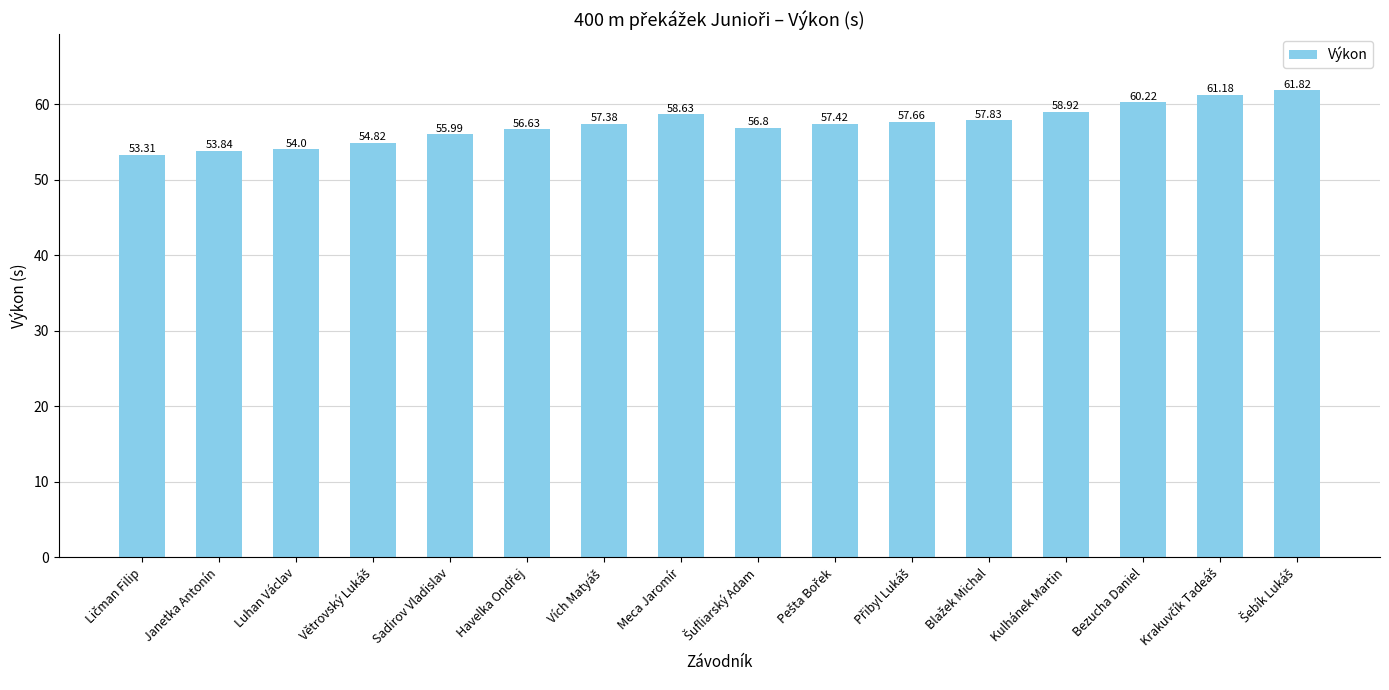

What is the change in value from Janetka Antonín to Luhan Václav?

+0.2